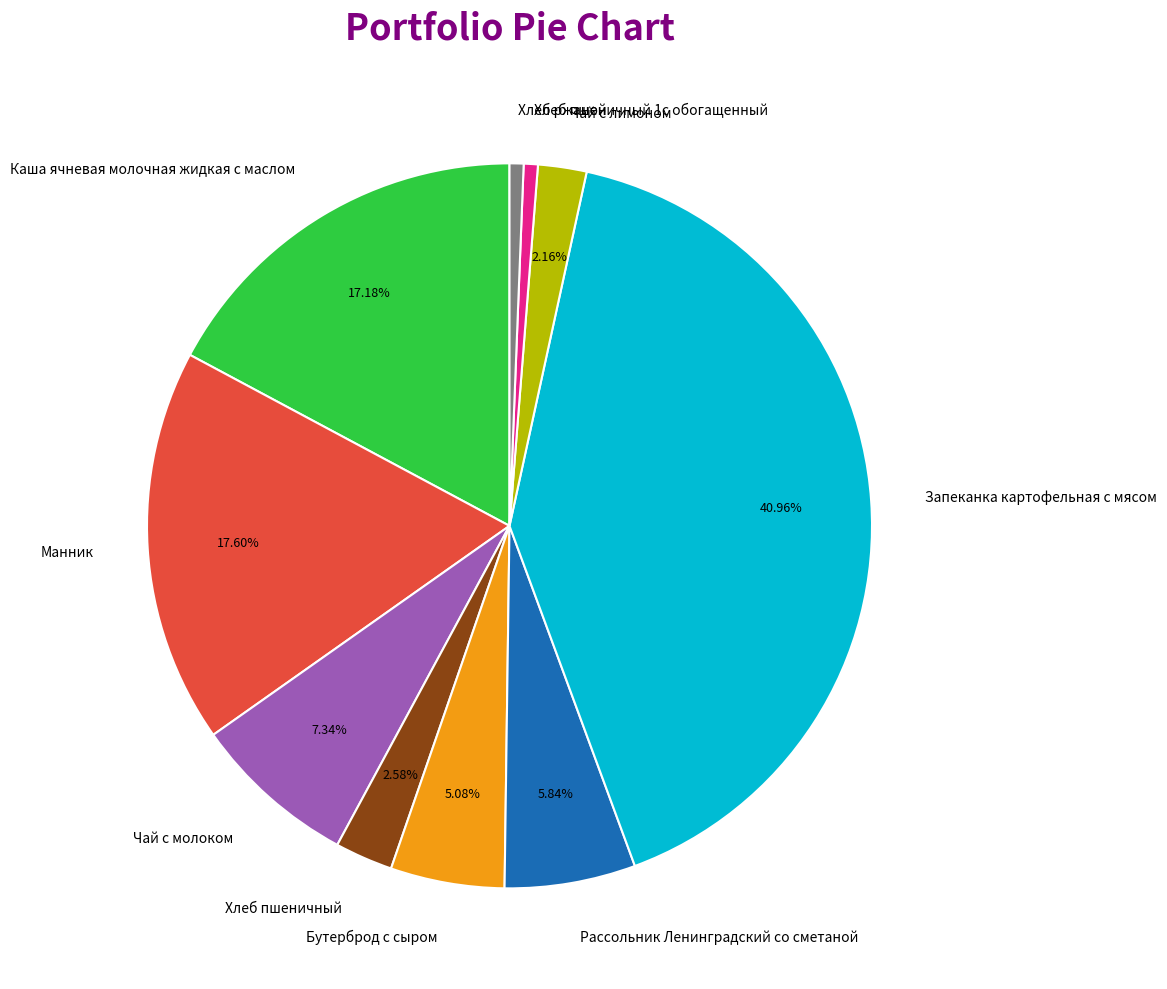

The Хлеб пшеничный slice represents 3% of the pie. True or false?

True